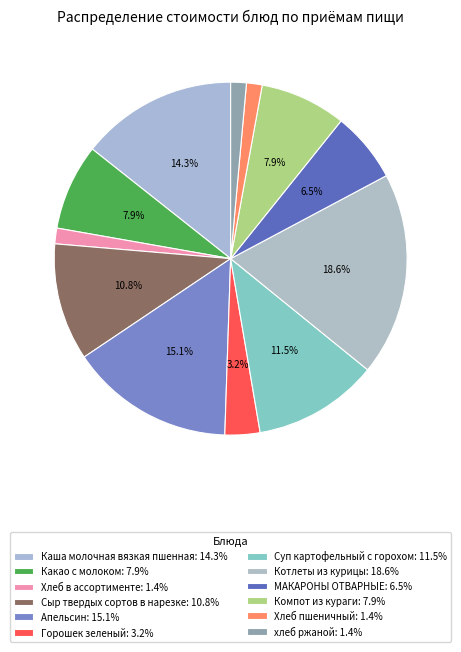

Is Апельсин the majority of the pie?

No